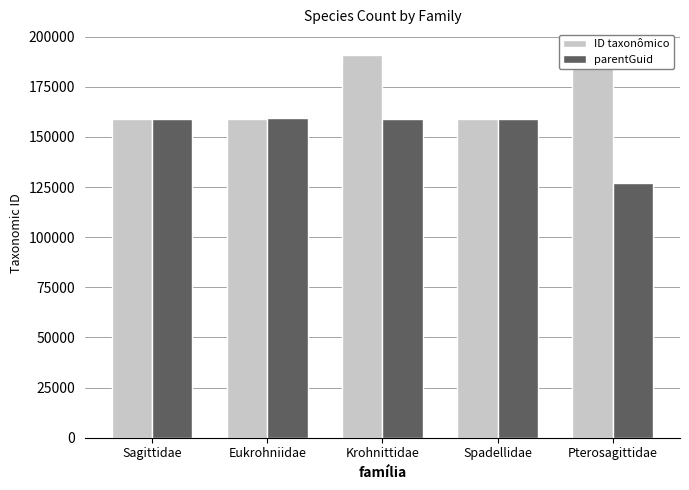

Which series changed the most between Krohnittidae and Spadellidae?

ID taxonômico